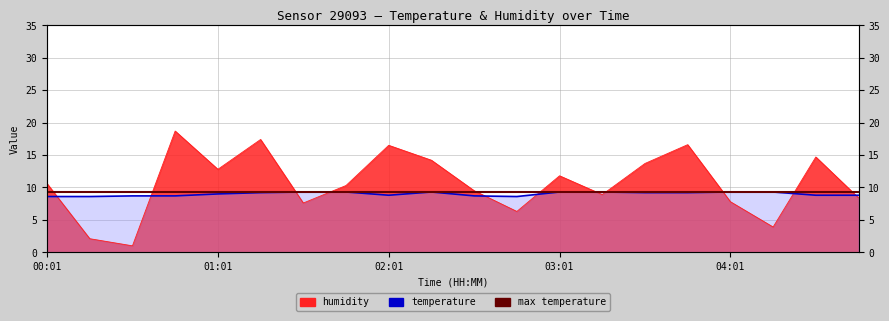

True or false: humidity has more than 1 interior local peaks.

True